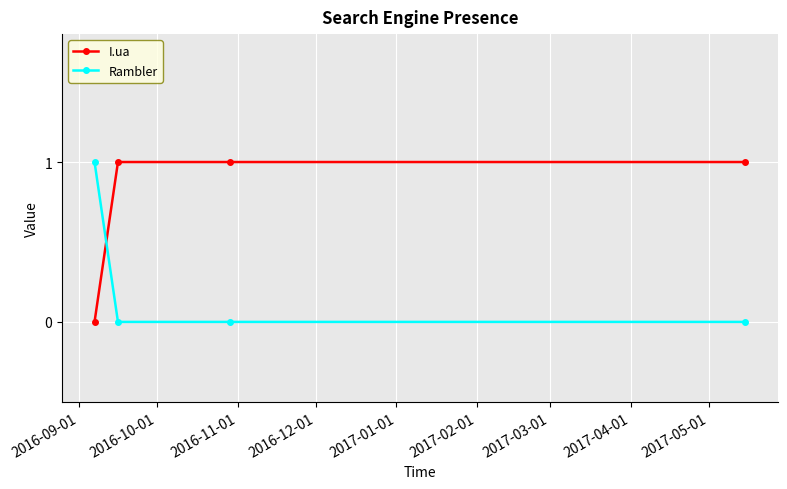

Which series has the largest total across all categories?

I.ua